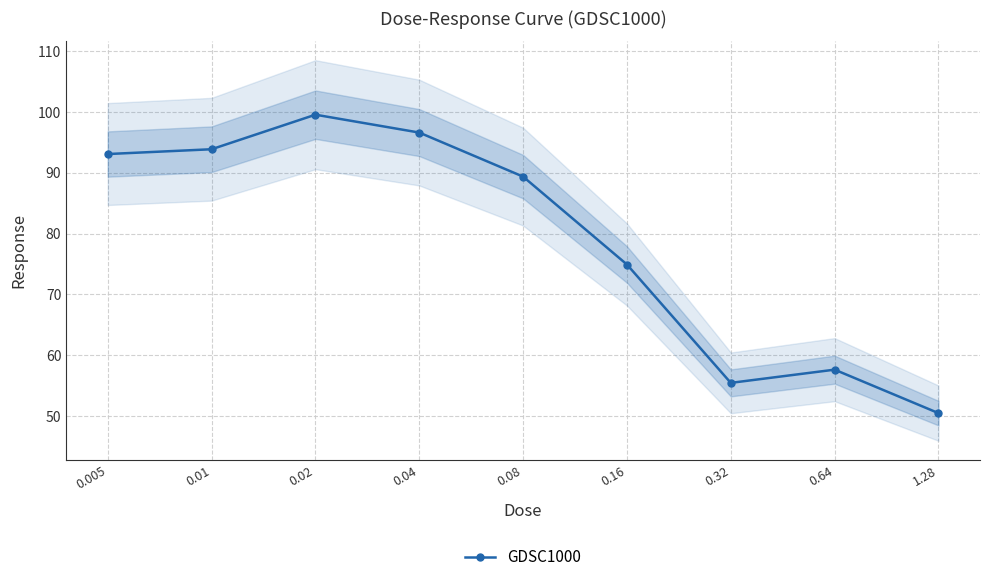

Rank the categories by value from lowest to highest.

1.28, 0.32, 0.64, 0.16, 0.08, 0.005, 0.01, 0.04, 0.02